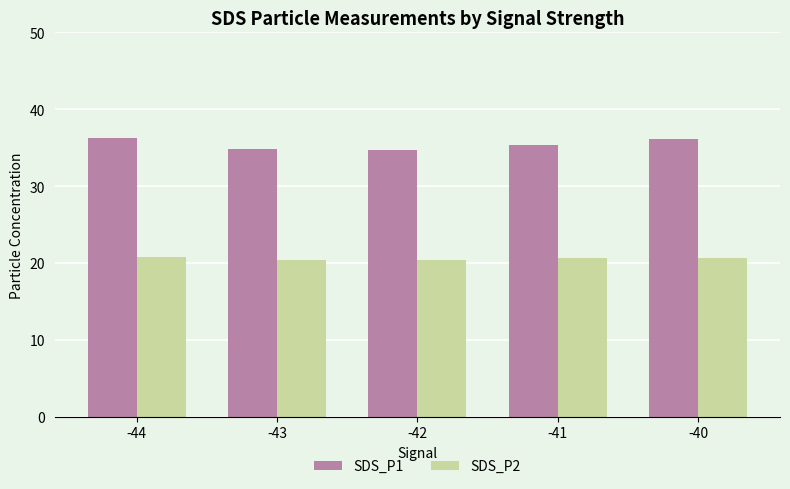

True or false: SDS_P1 has a value of 55.6 at -40.

False